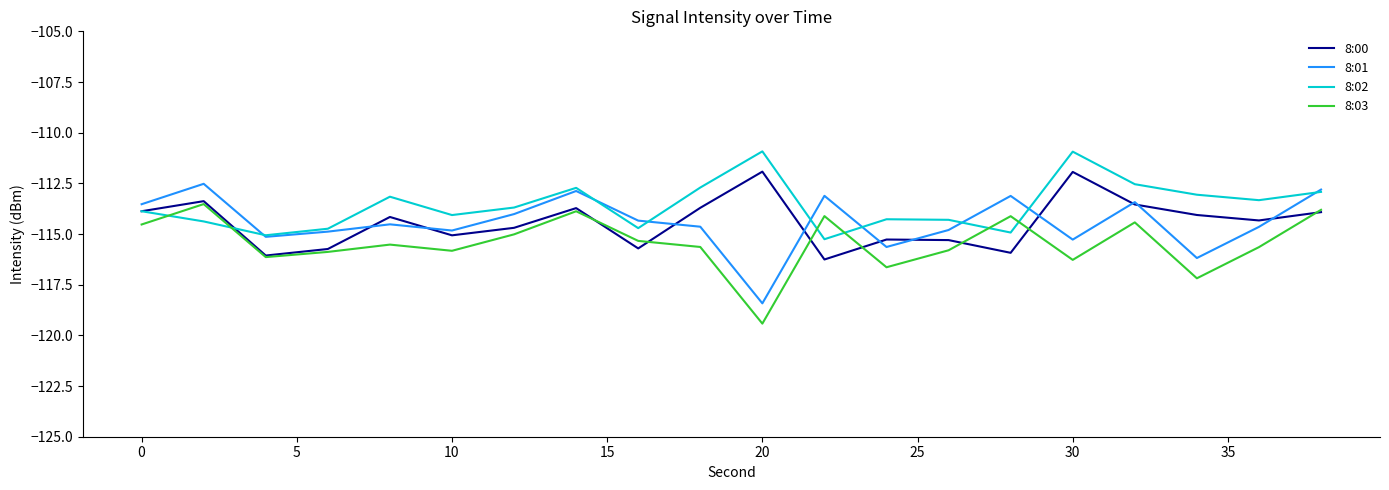

What is the minimum value for 8:02?

-115.3